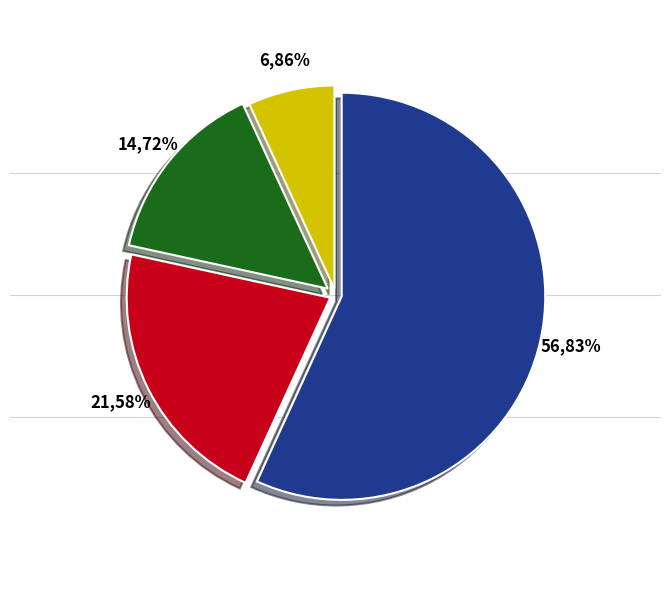

To the nearest percent, what percentage of the pie is Treasury stock, shares?

7%